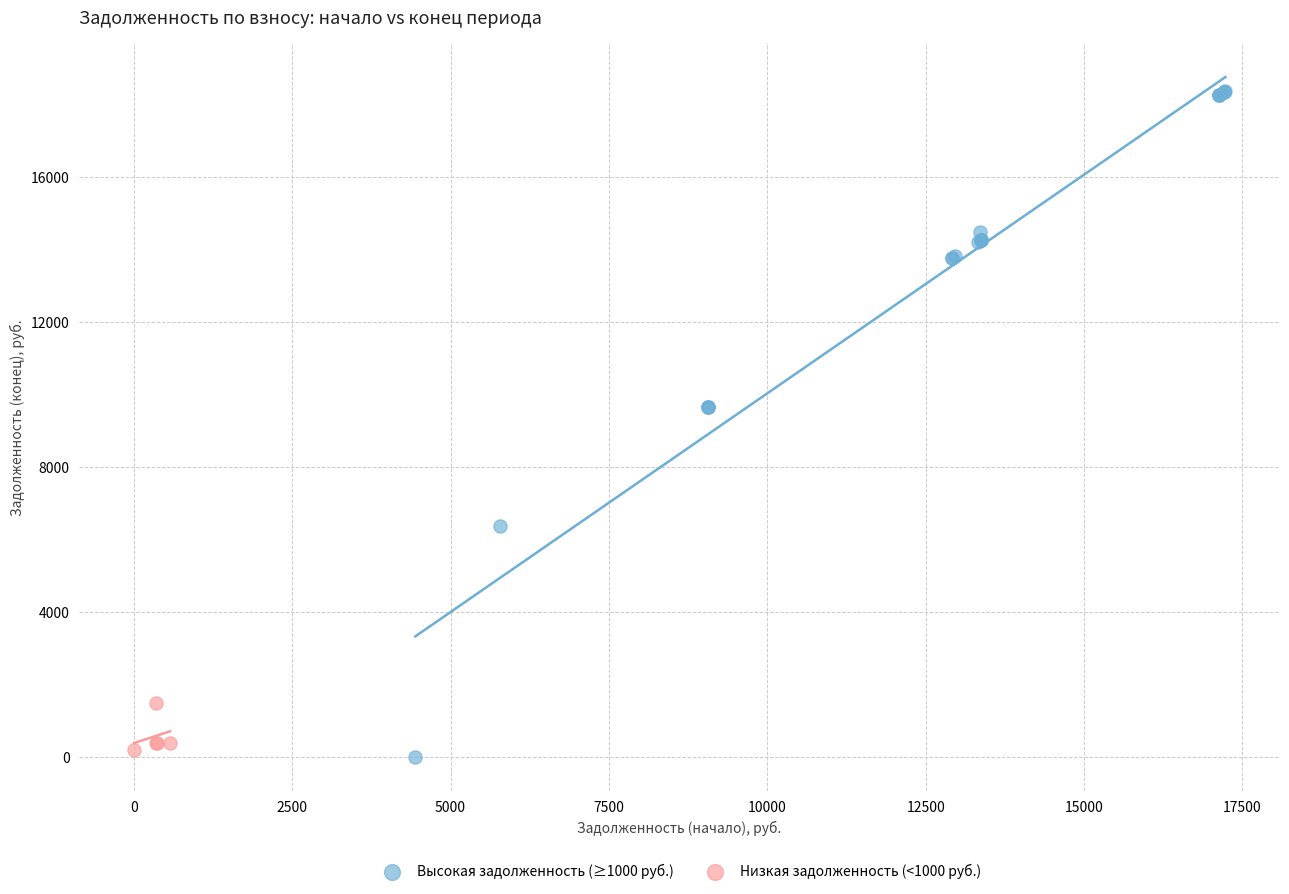

Which series reaches the maximum Y coordinate?

Высокая задолженность (≥1000 руб.)